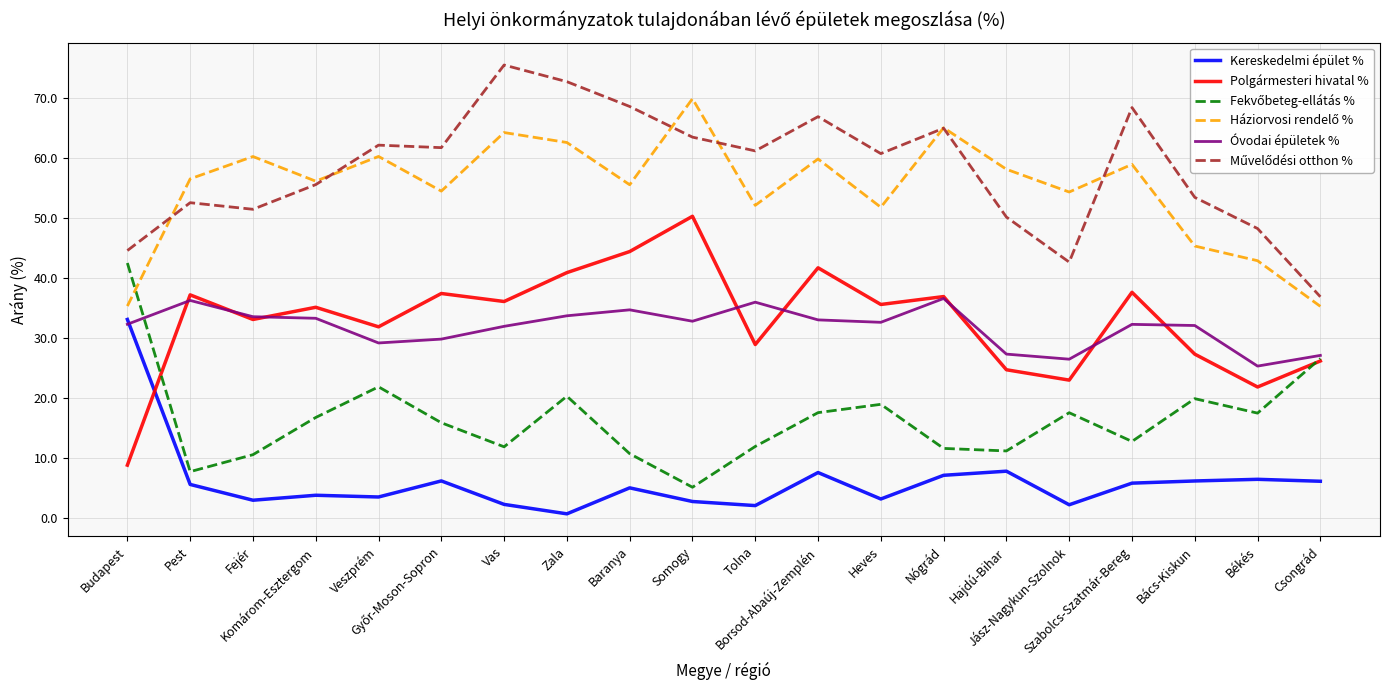

What is the difference between the maximum and minimum values in the Óvodai épületek % series?

11.3